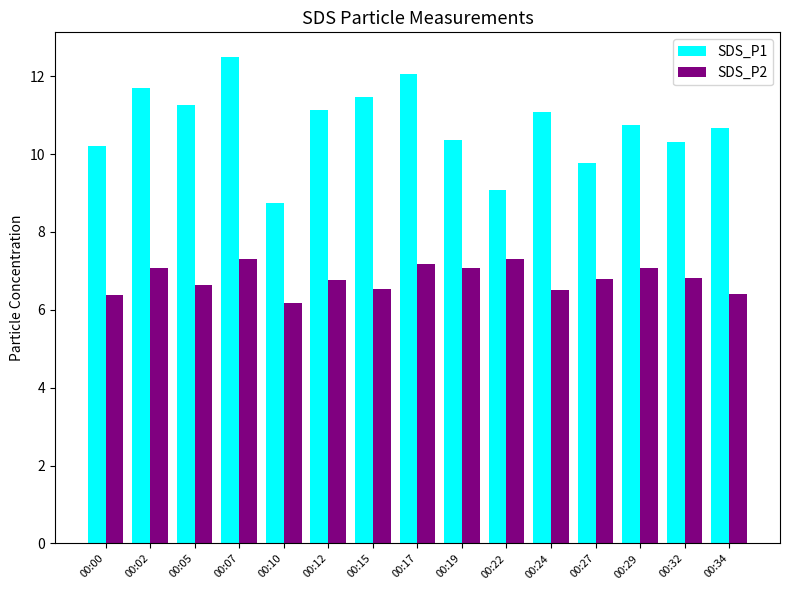

Are the bars horizontal?

No